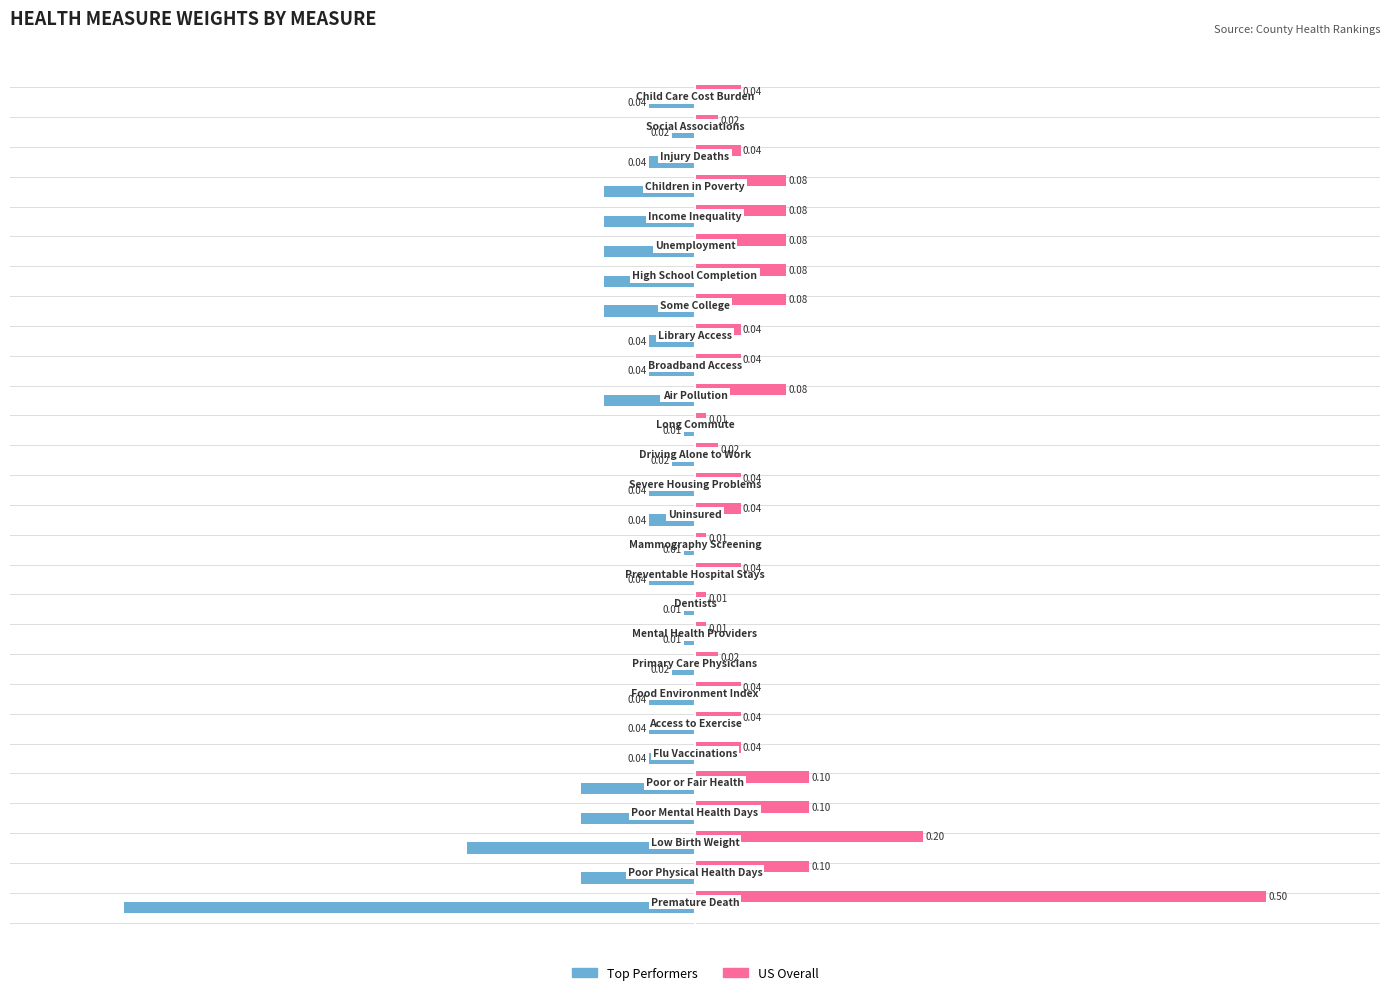

List the series in order of their overall mean, highest first.

US Overall, Top Performers